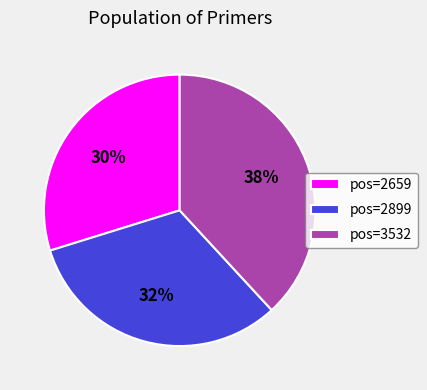

To the nearest percent, what portion does pos=3532 represent?

38%